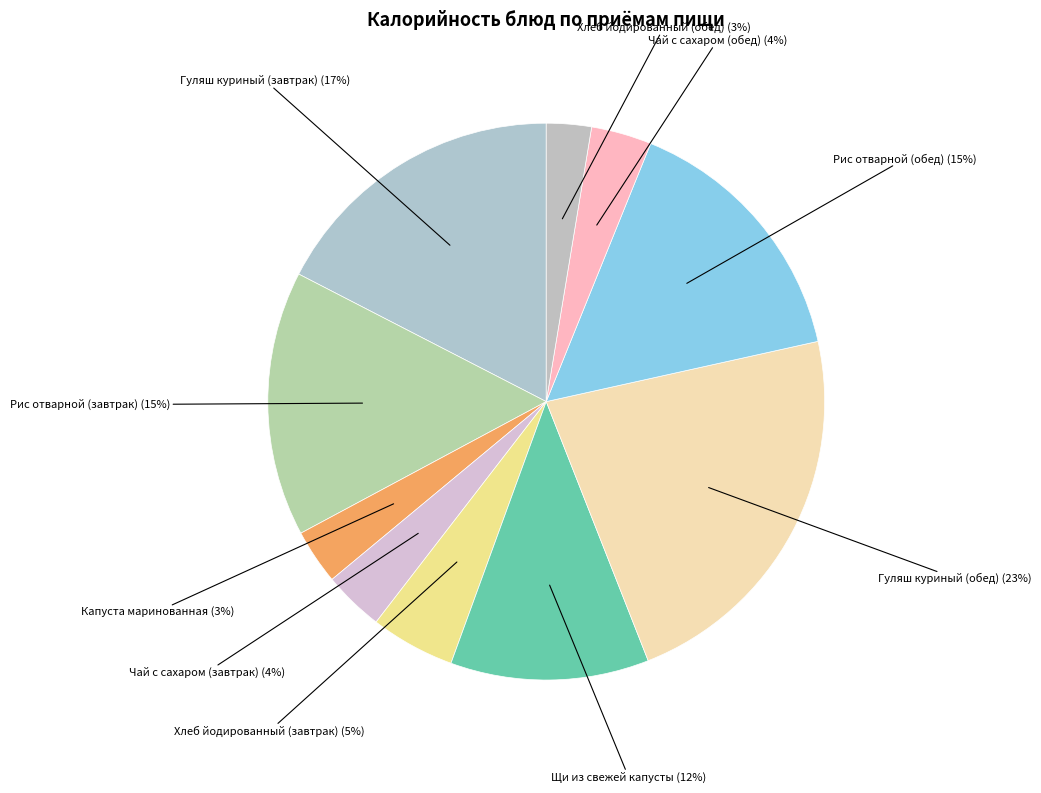

How many slices are in this pie chart?

10